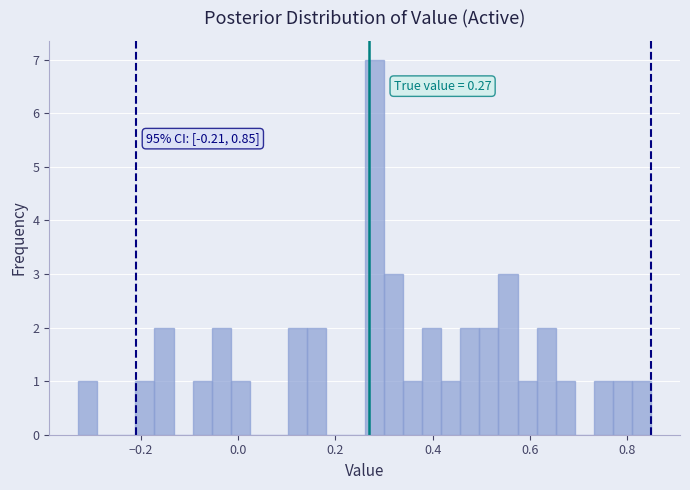

Around what value on the x-axis is the tallest bar? Give the approximate position of its centre, as read against the axis.

0.28